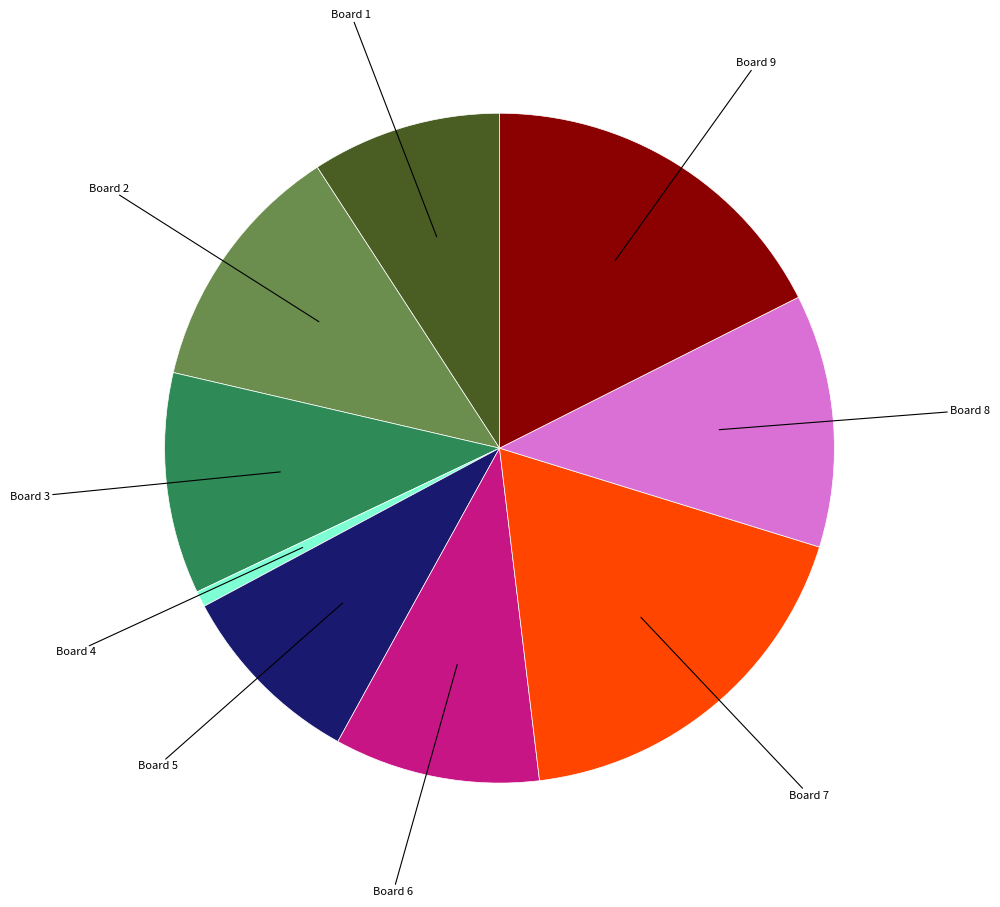

Is there any slice that represents more than half of the pie?

No